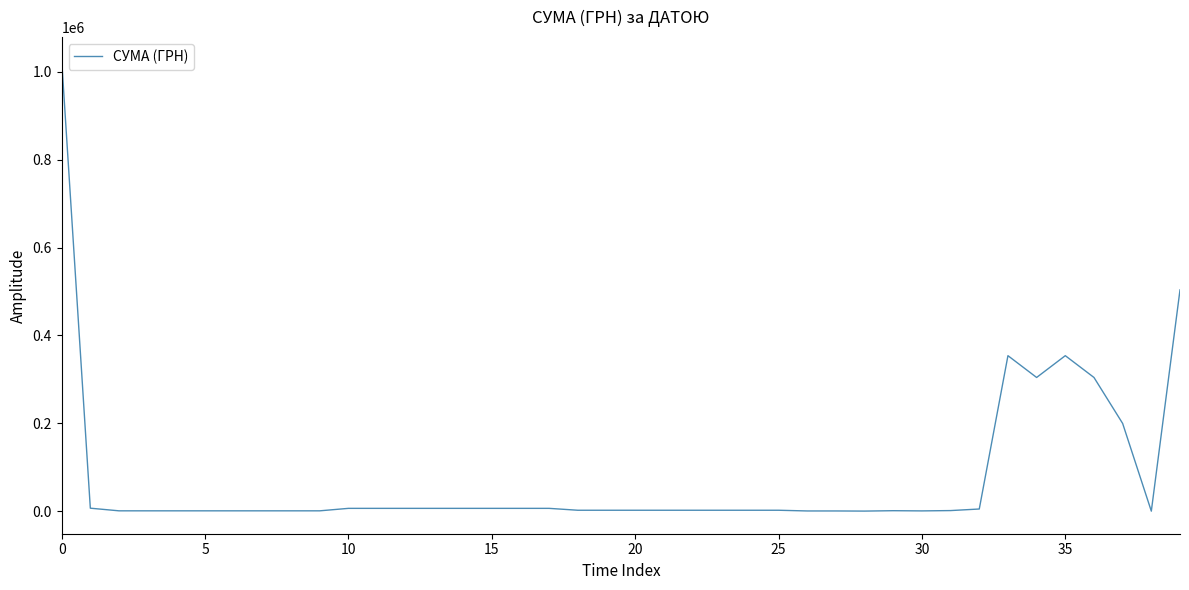

How many values exceed 2192?

25